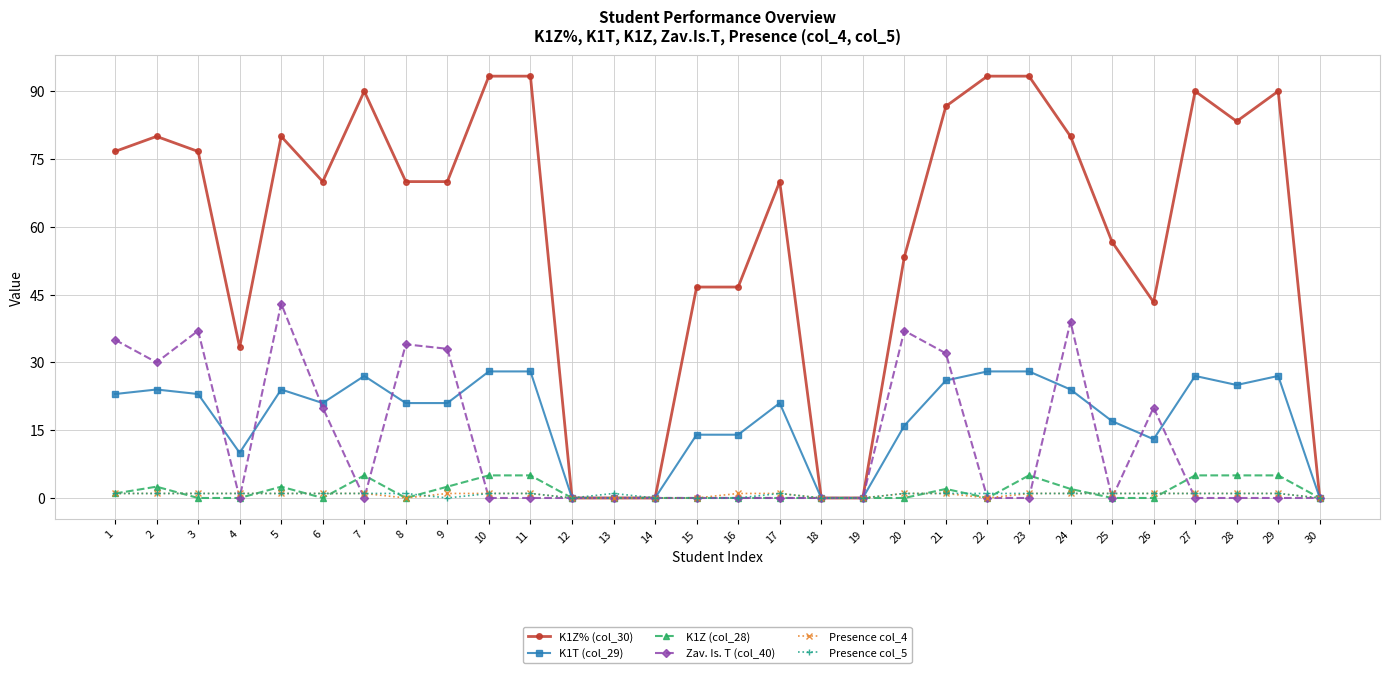

What is the maximum value shown in the chart?

93.3